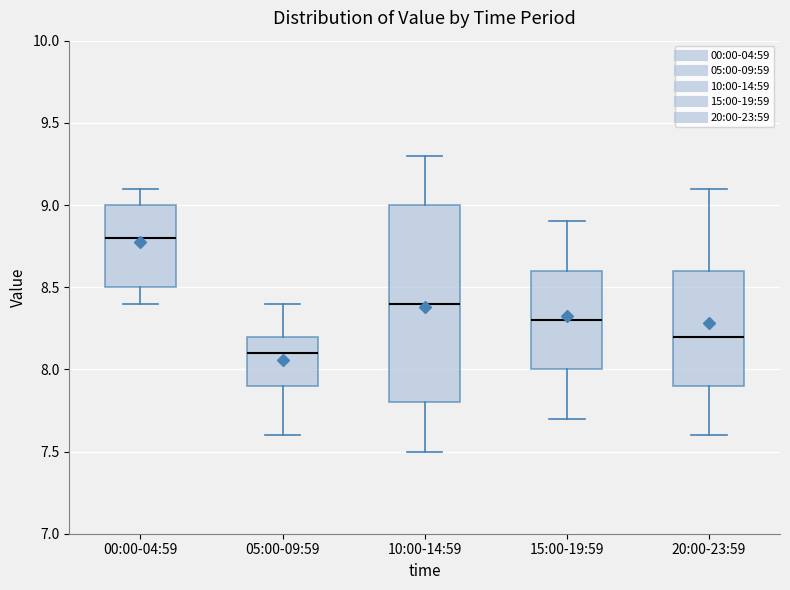

Where does the median line of the box for 10:00-14:59 sit on the y-axis? The values are not printed on the chart, so give them approximately, as read against the axis.

8.4